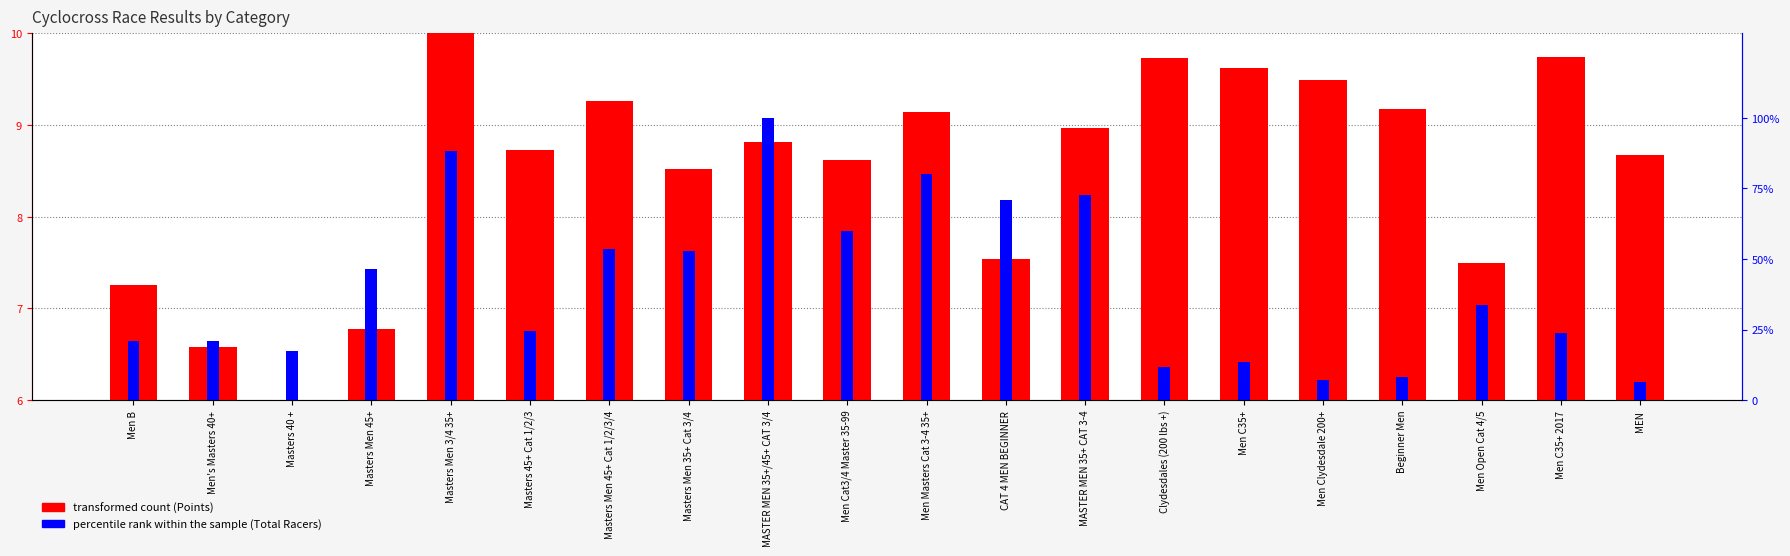

True or false: the data shows 9.2 at Beginner Men.

True